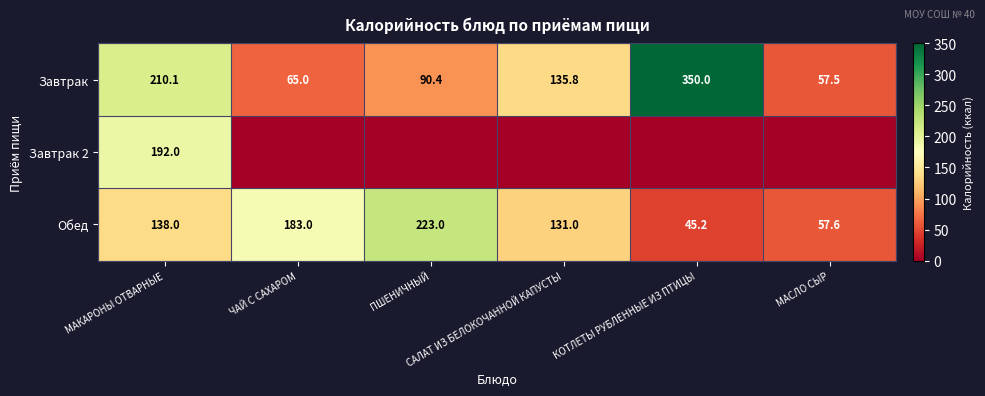

What is the lowest value of the Обед series?

45.2